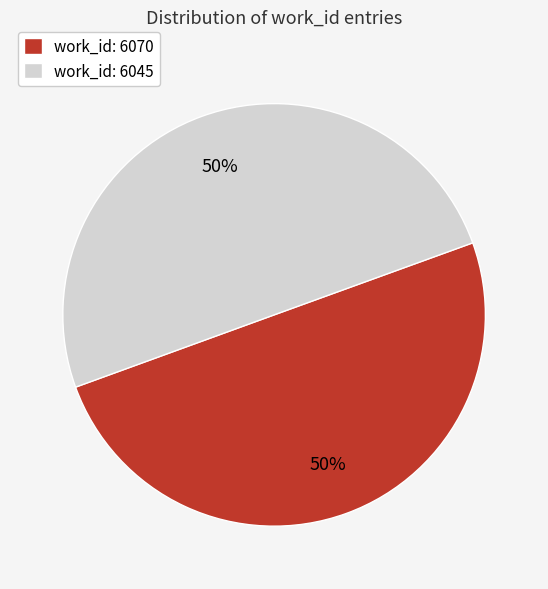

To the nearest percent, what is the average slice percentage?

50%